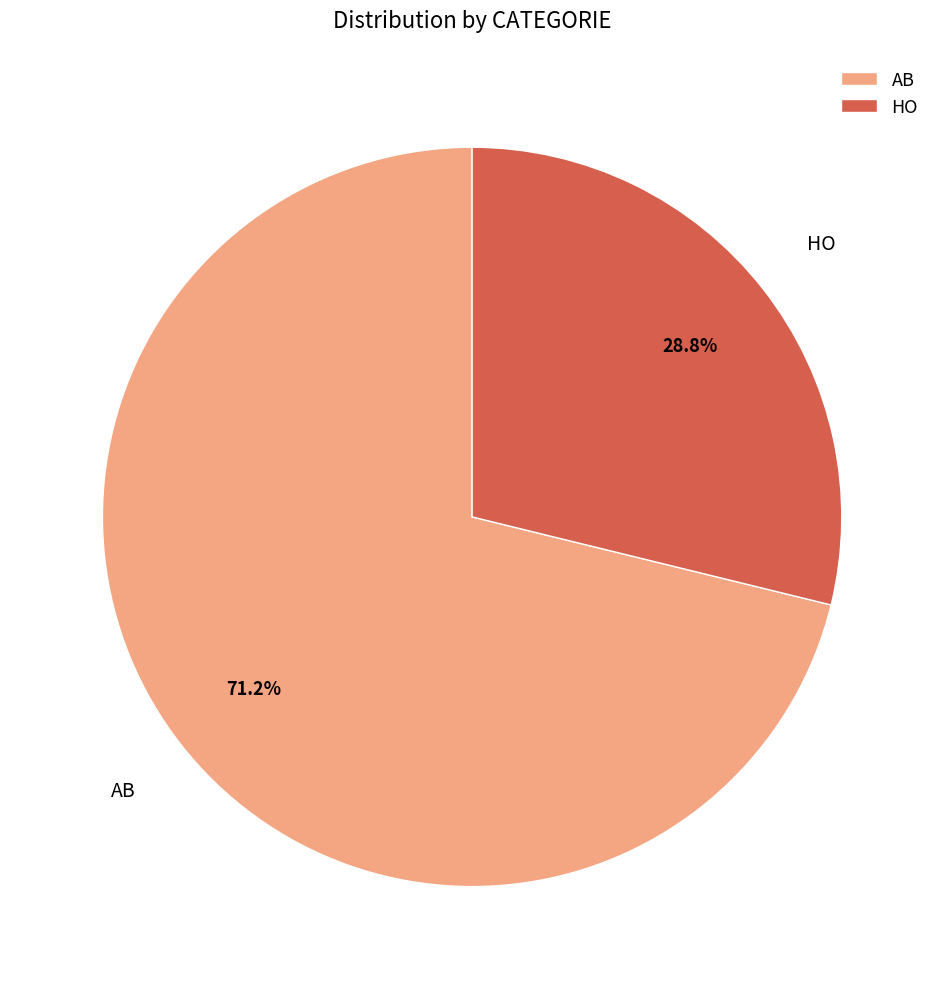

To the nearest percent, what is the average slice percentage?

50%